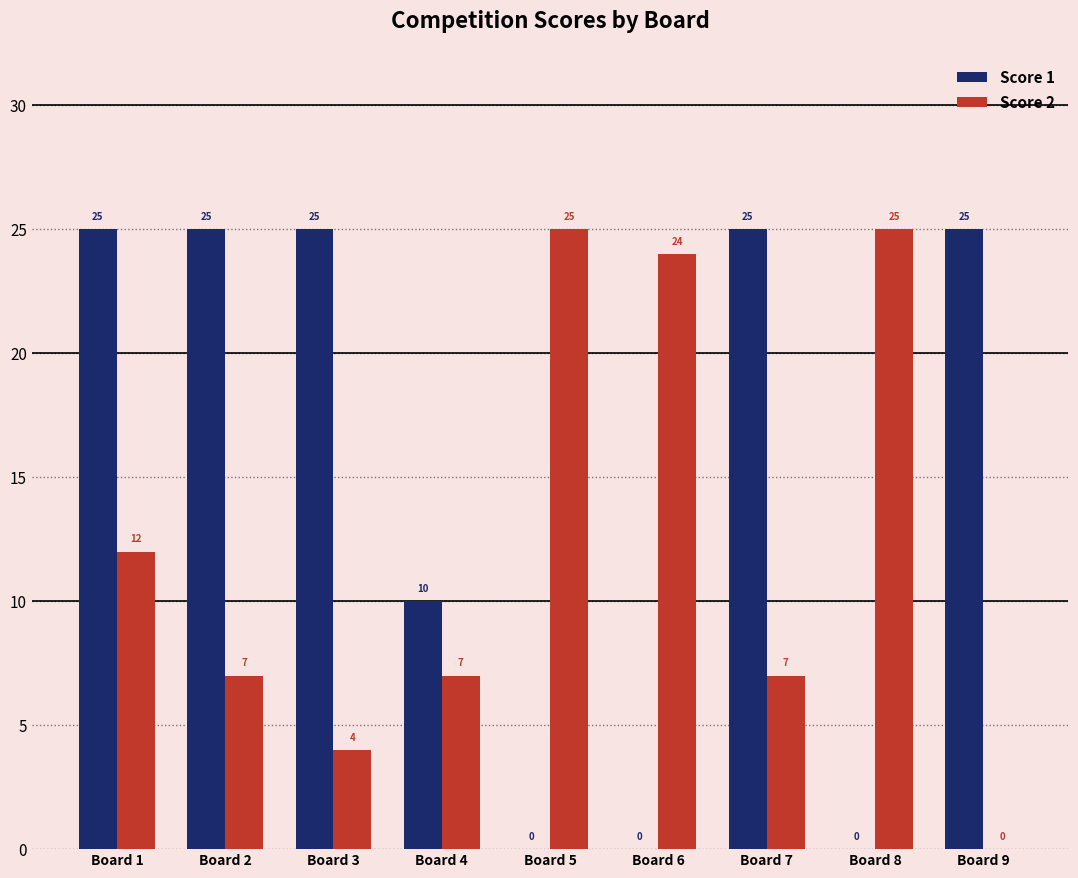

The Score 2 series shows 17 at Board 8. True or false?

False